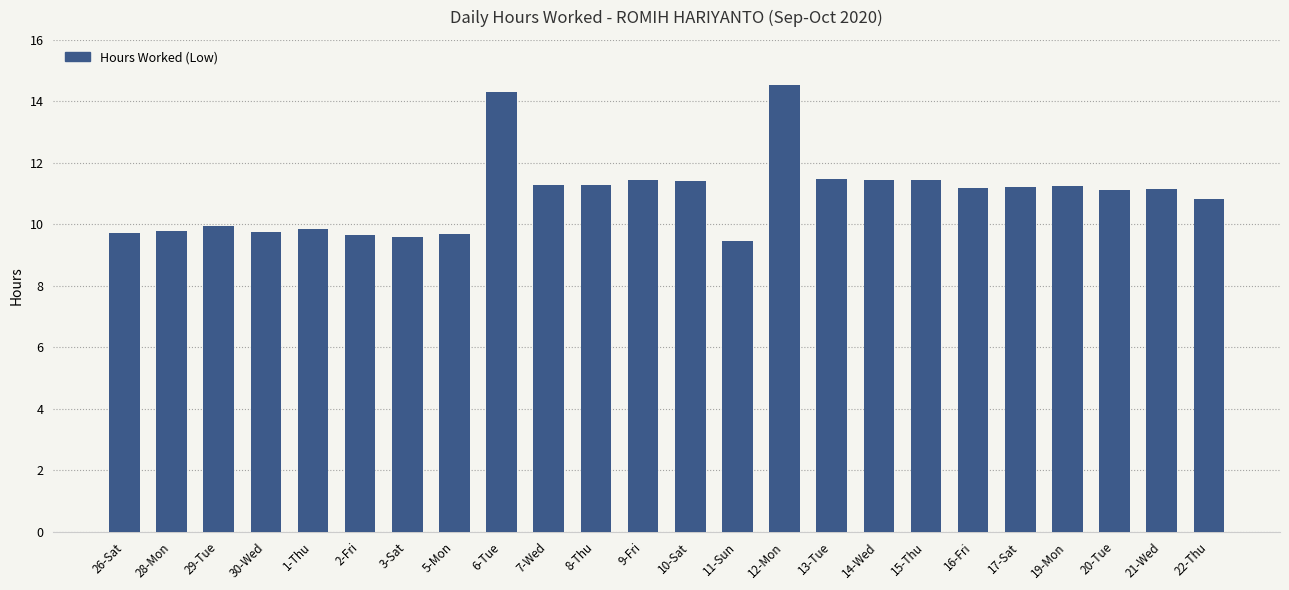

The chart shows a value of 14.6 at 16-Fri. True or false?

False